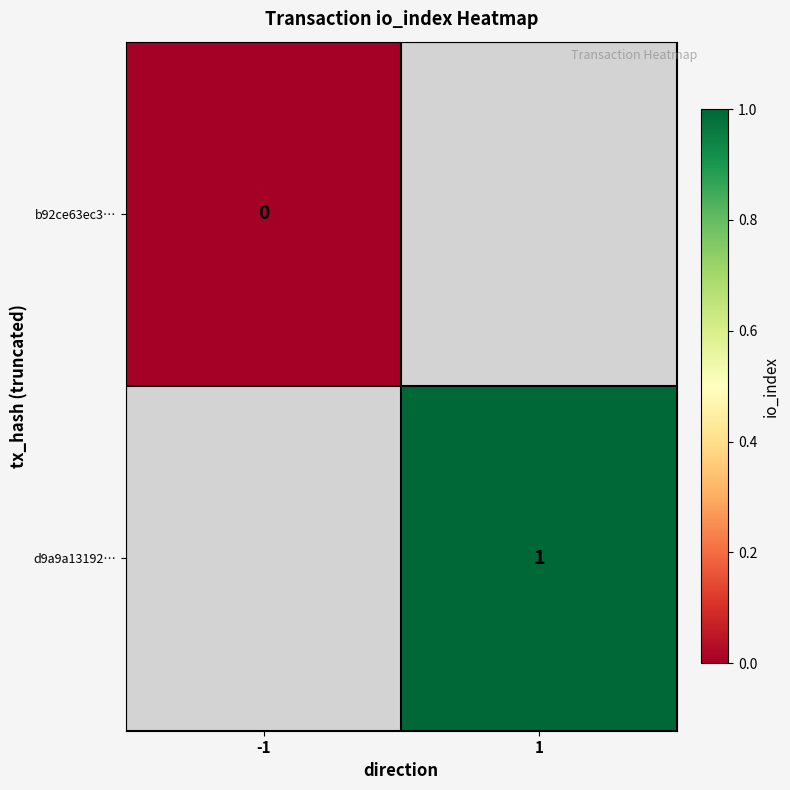

Which label corresponds to the largest value in the chart?

1